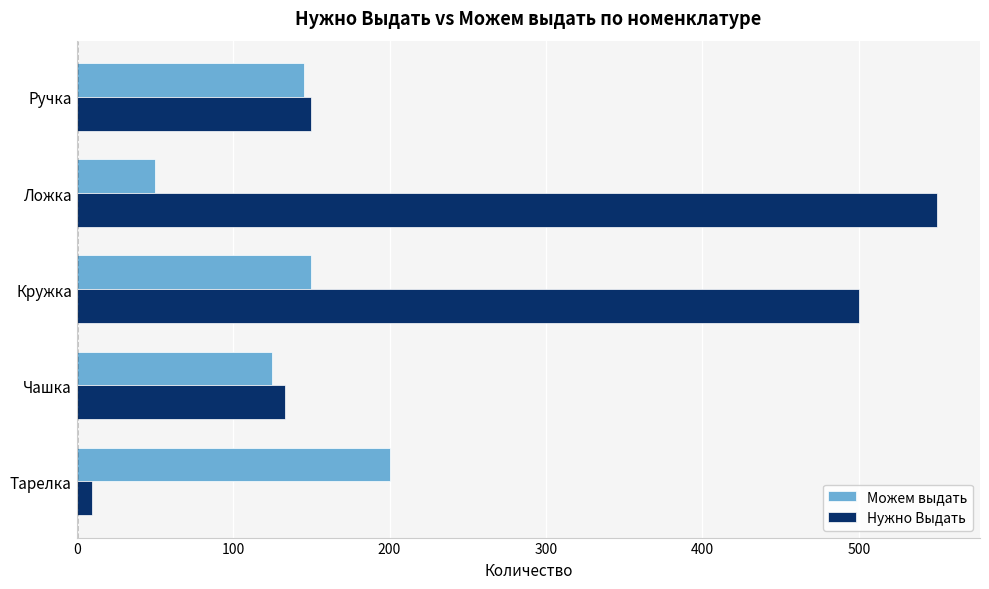

At which category is the sum across all series the highest?

Кружка